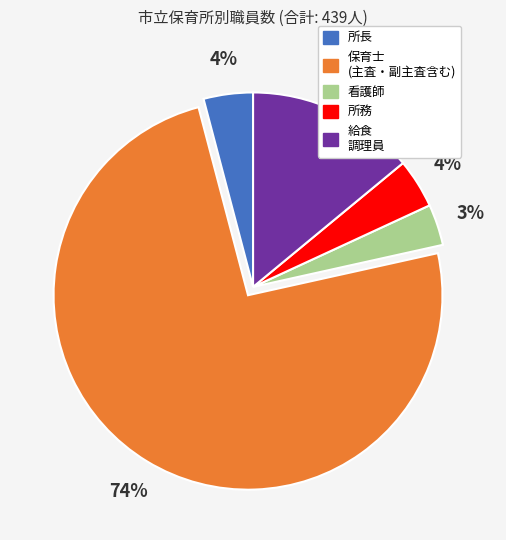

Is the sum of 所務 and 看護師 greater than half?

No